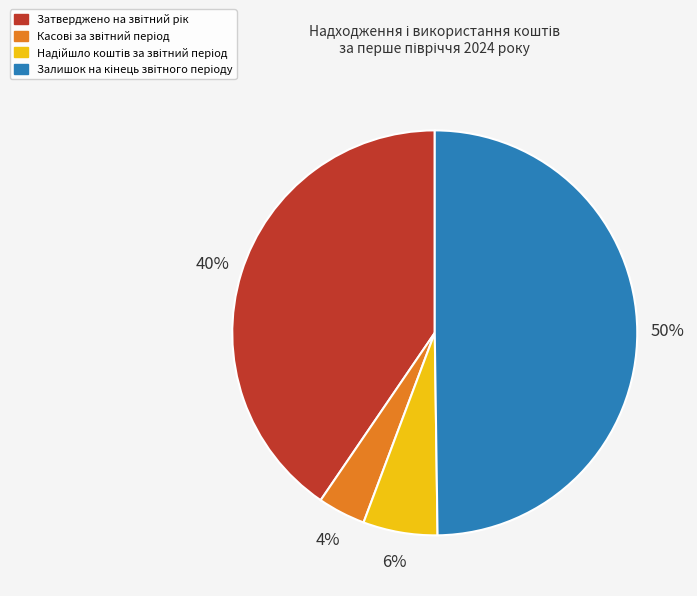

To the nearest percent, what is the average slice percentage?

25%